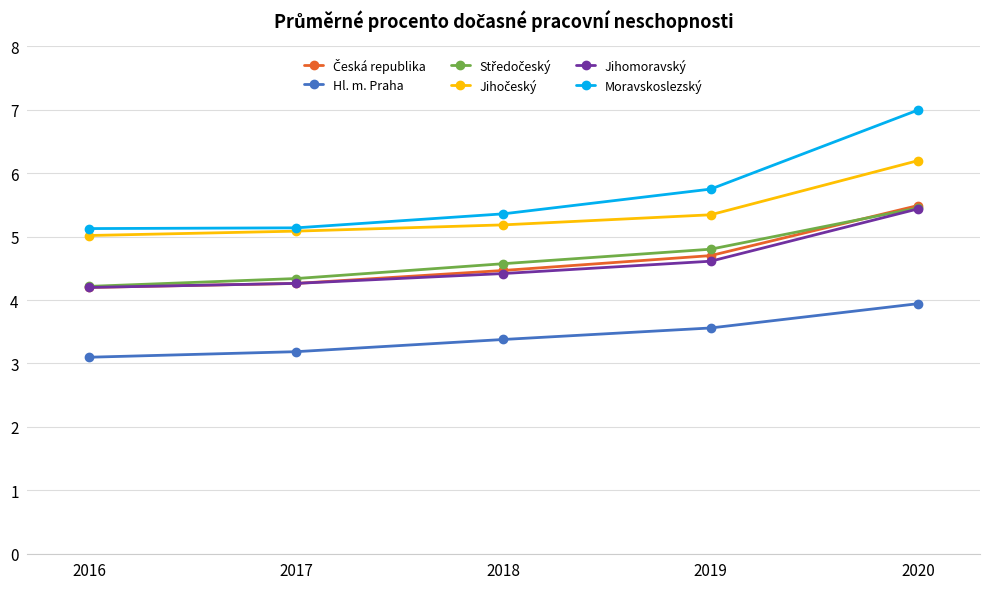

True or false: Jihomoravský has a value of 4.6 at 2019.

True